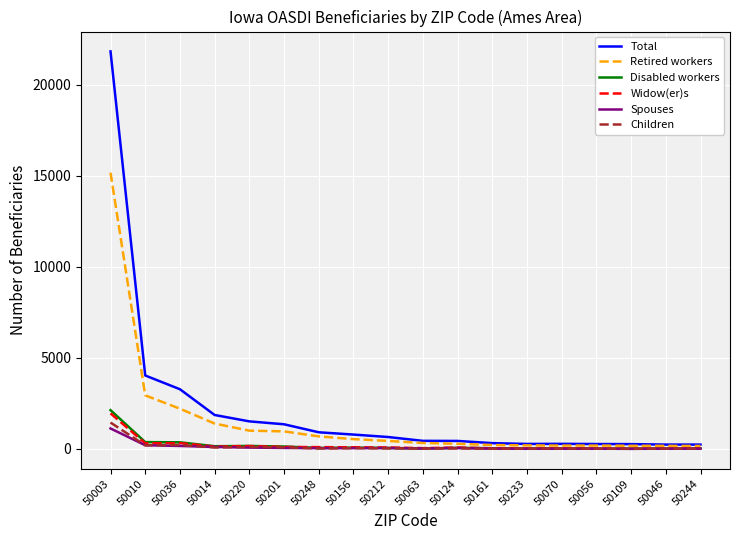

What is the greatest value displayed?

21835